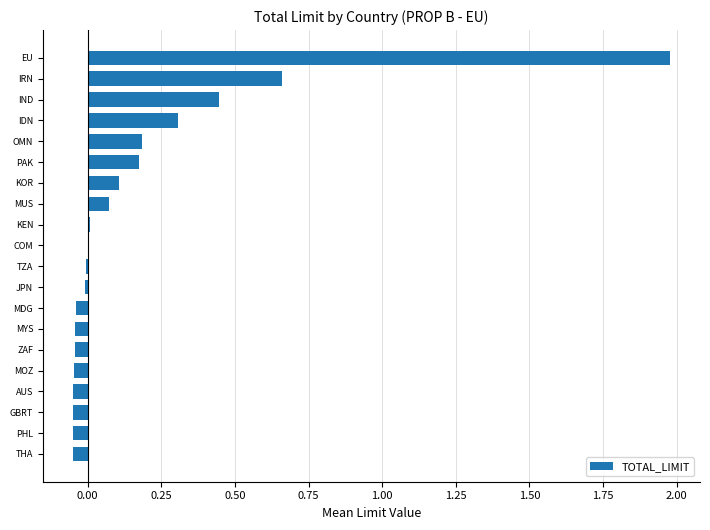

What is the change in value from MUS to EU?

+1.9